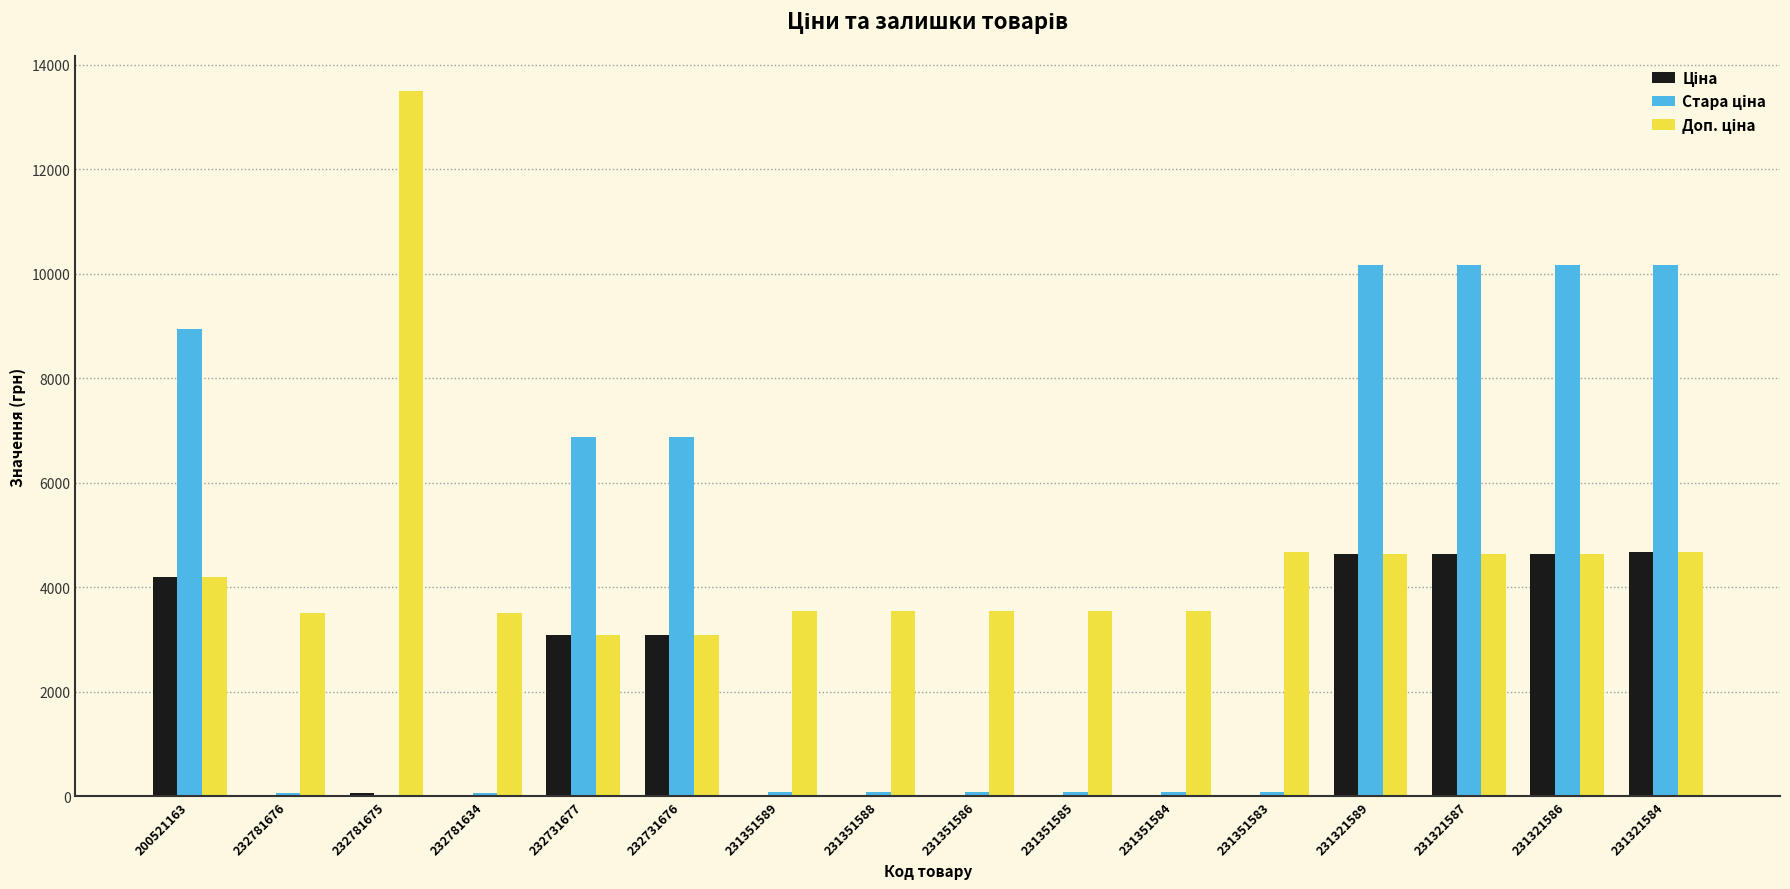

What is the total value across all series at 231321584?

19504.5